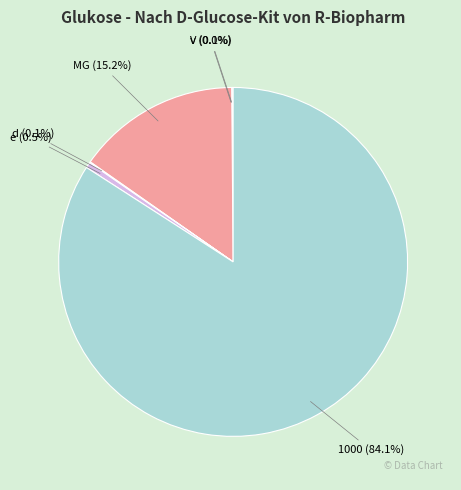

What is the largest slice in the pie chart?

1000